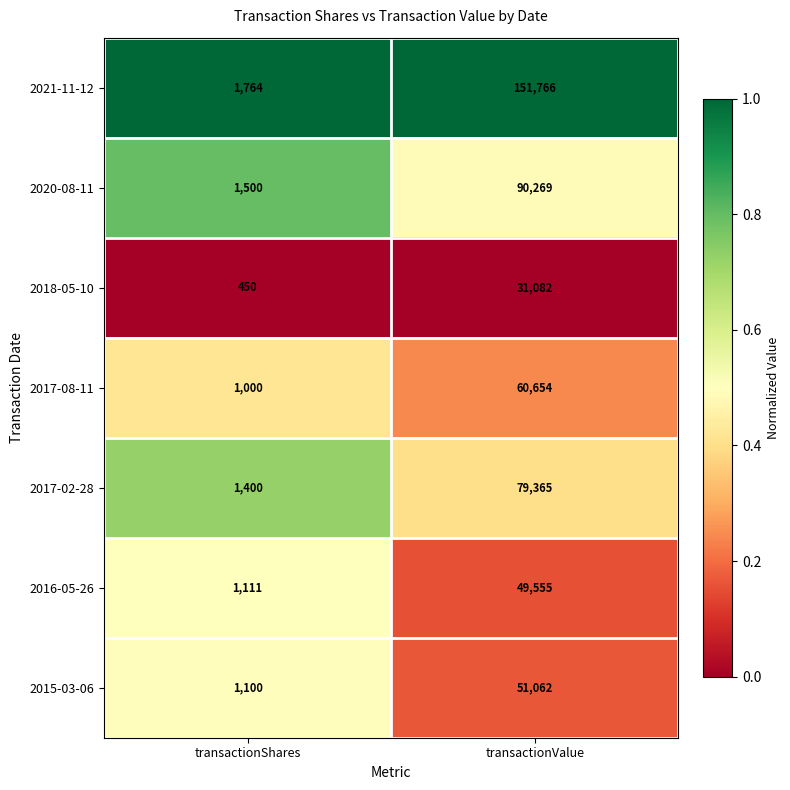

Which label corresponds to the largest value in the chart?

transactionValue